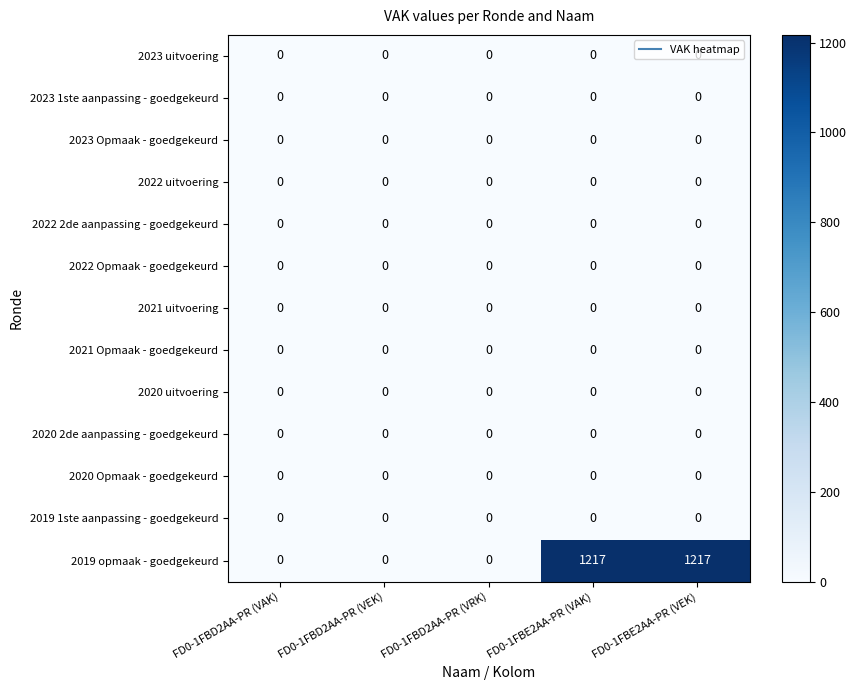

Which series has the largest total across all categories?

2019 opmaak - goedgekeurd